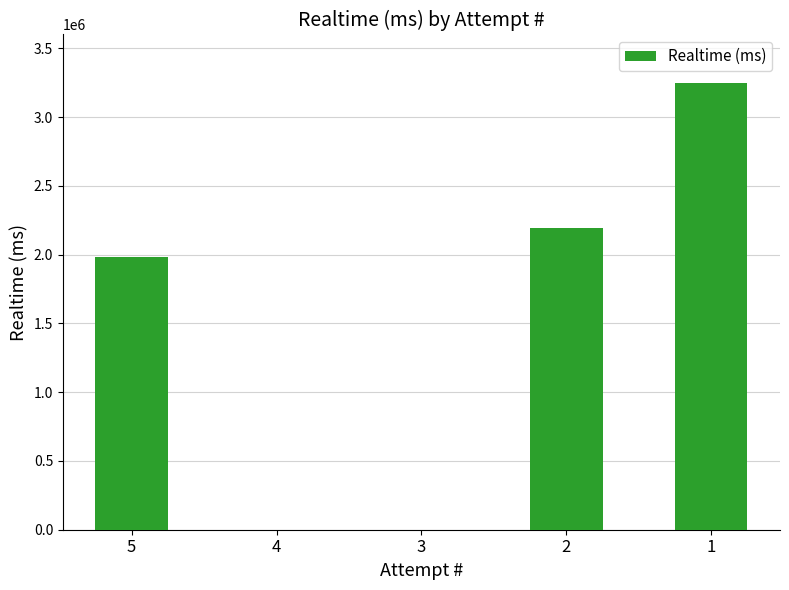

How many data points does each series have?

5